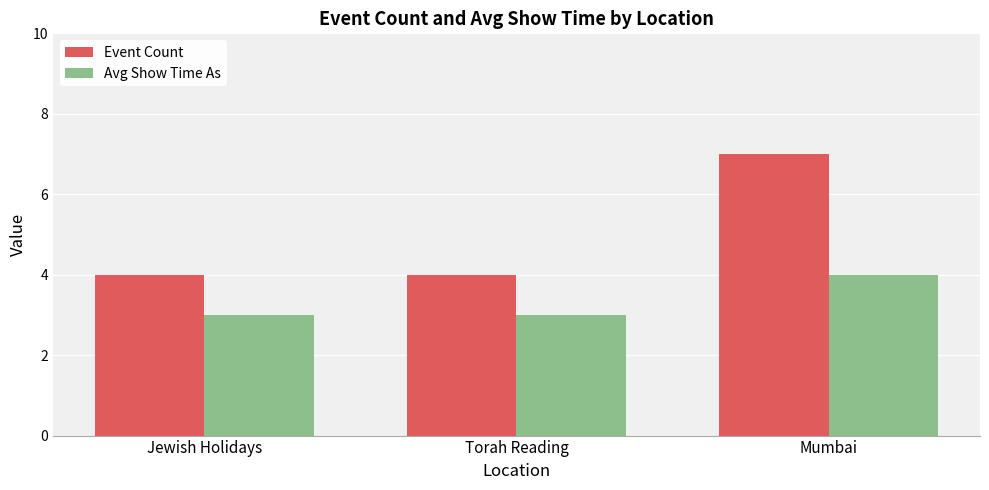

What are all the series names shown in the legend?

Event Count, Avg Show Time As